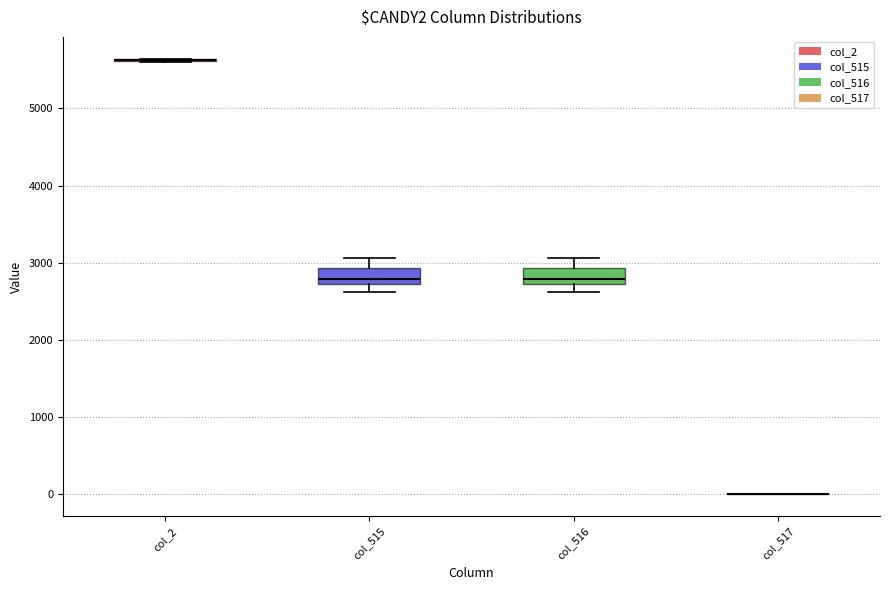

Reading left to right, read every box against the y-axis: the position of its median line, the range the box covers, and the ends of its whiskers. The values are not printed on the chart, so give them approximately, as read against the axis.

col_2: box collapsed to a line at 5600, whiskers 5600 to 5600
col_515: median 2800, box 2700 to 2900, whiskers 2600 to 3100
col_516: median 2800, box 2700 to 2900, whiskers 2600 to 3100
col_517: box collapsed to a line at 0, whiskers 0 to 0